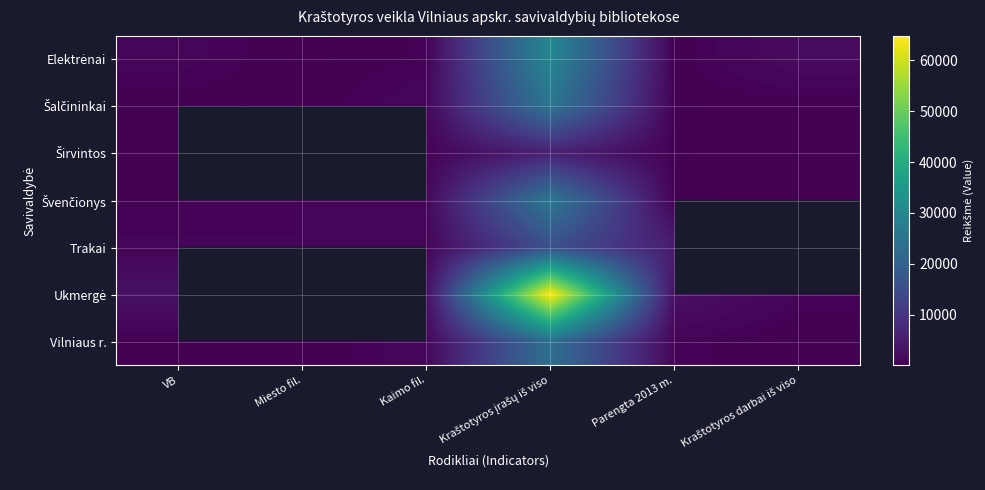

What is the highest value of the Šalčininkai series?

25217.0